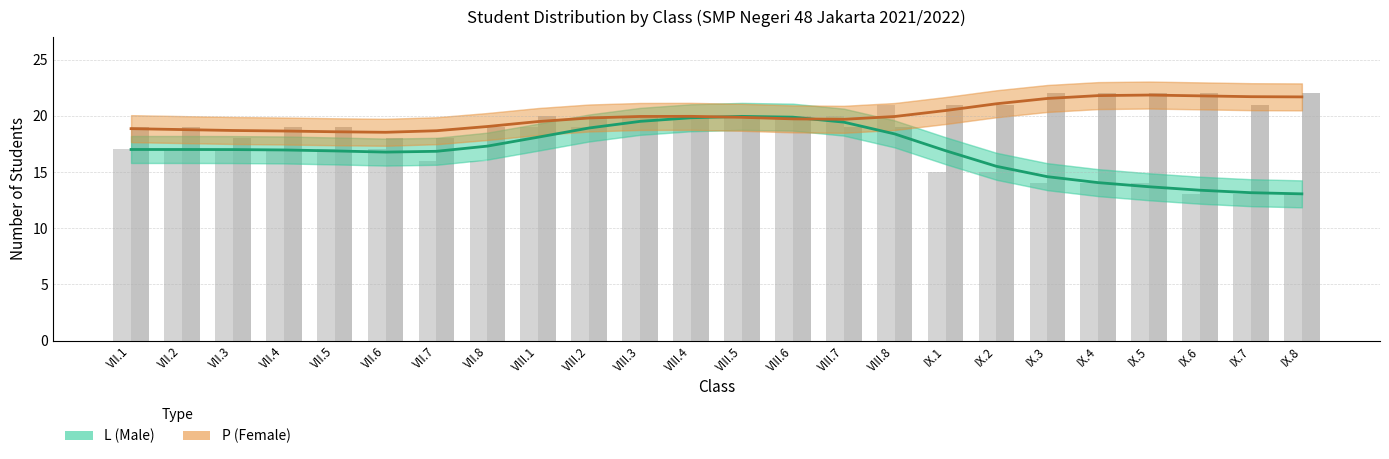

How many data points in P (Female) are above 19?

17